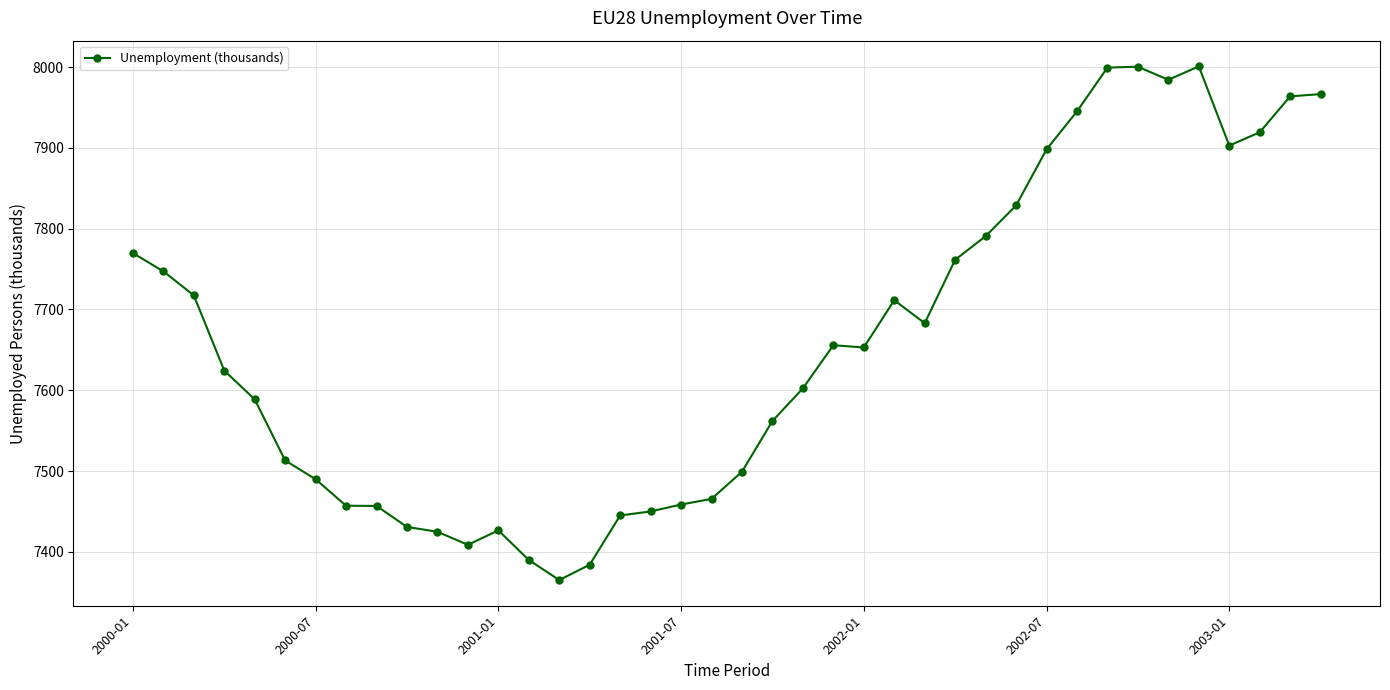

What is the value of the 16th point from the left?

7384.2